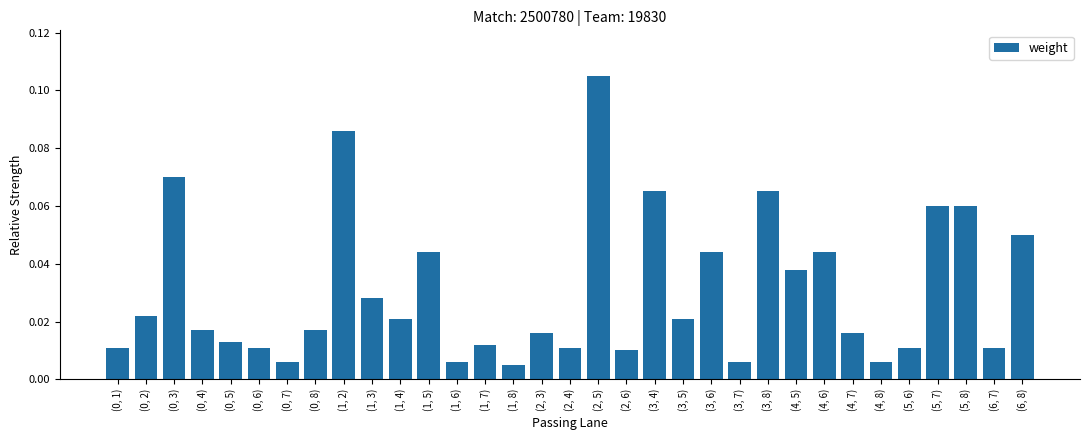

Are the bars grouped side by side (vs. stacked)?

No